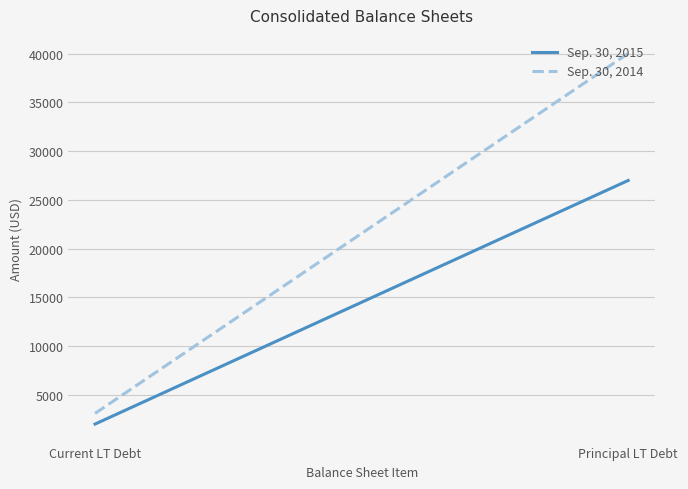

Rank the categories by Sep. 30, 2015 value from lowest to highest.

Current LT Debt, Principal LT Debt